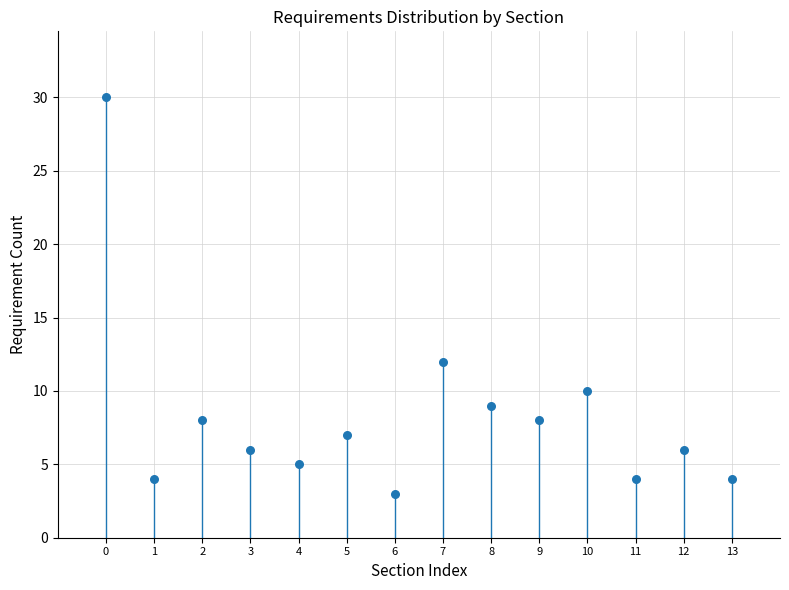

What Y value in the scatter plot is closest to 16?

12